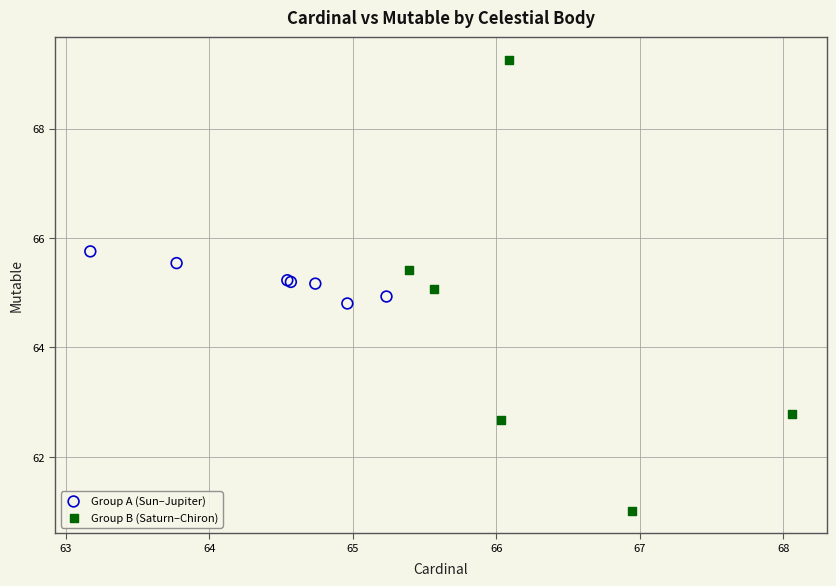

Which series contains the lowest Y value?

Group B (Saturn–Chiron)